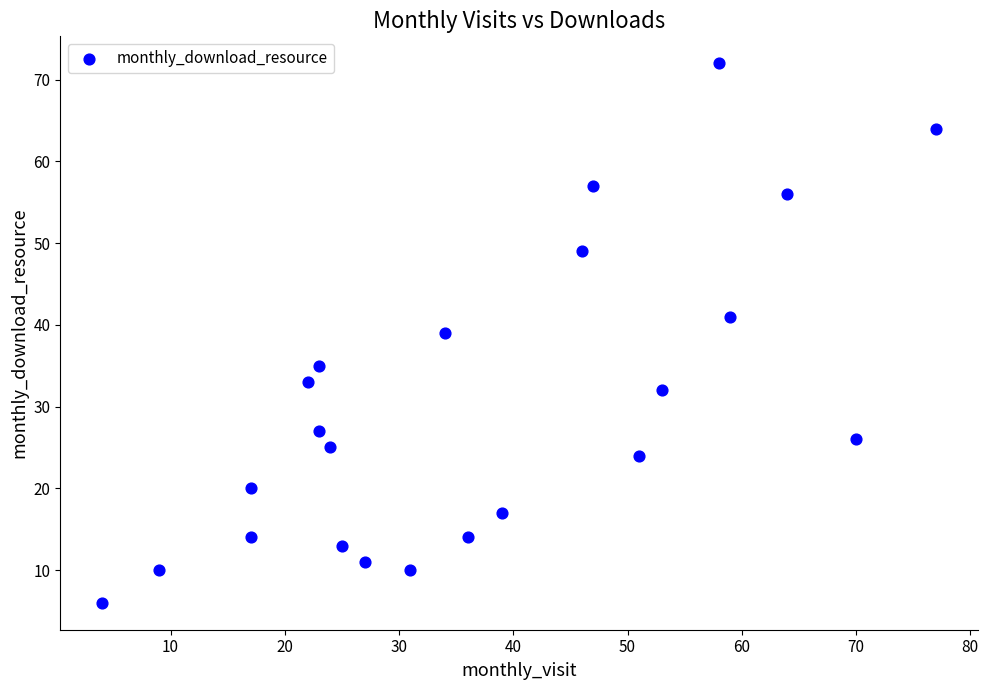

What is the range of Y values (max minus min)?

66